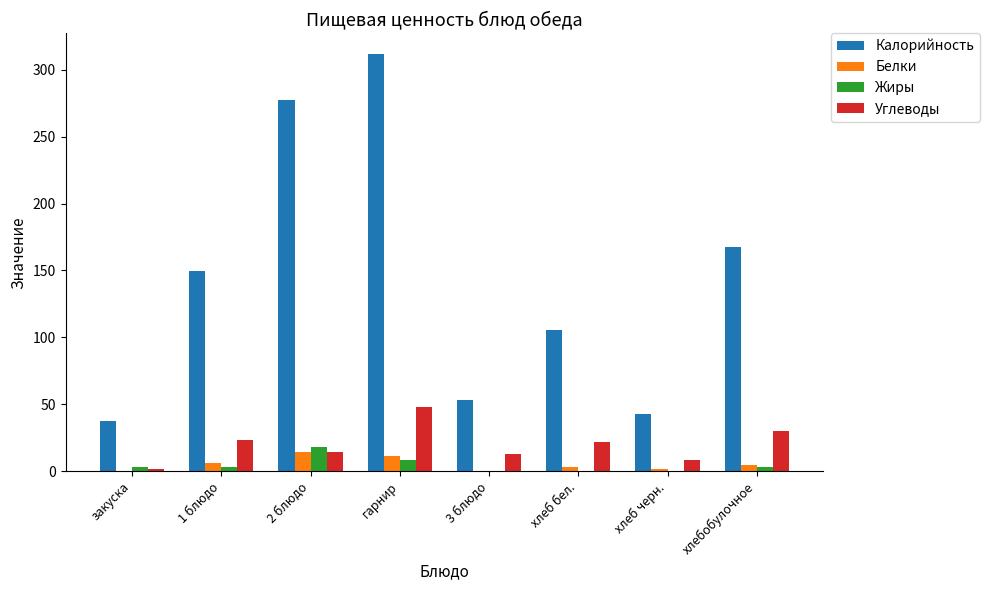

Between гарнир and хлеб черн., which series saw the biggest shift?

Калорийность